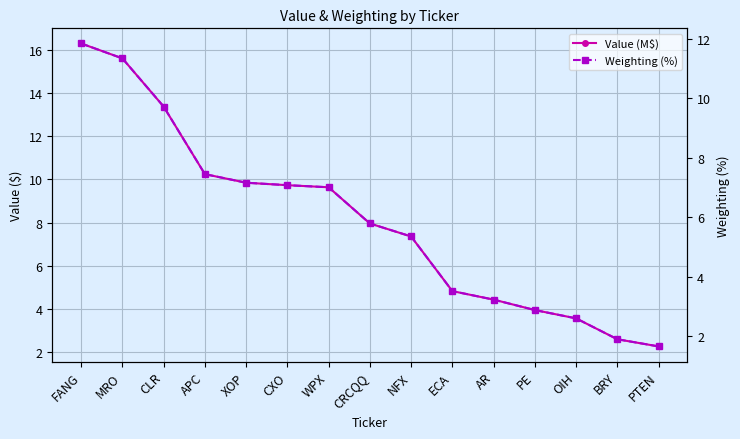

The value of Value (M$) at ECA is 4.8. True or false?

True